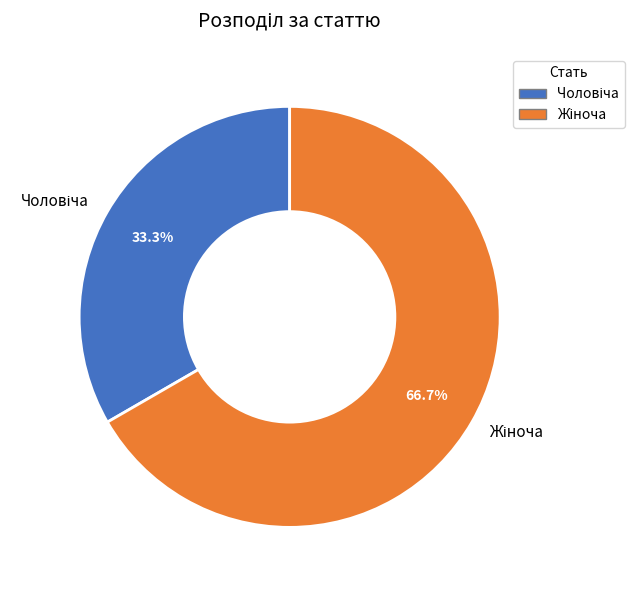

Count the number of slices in the pie.

2